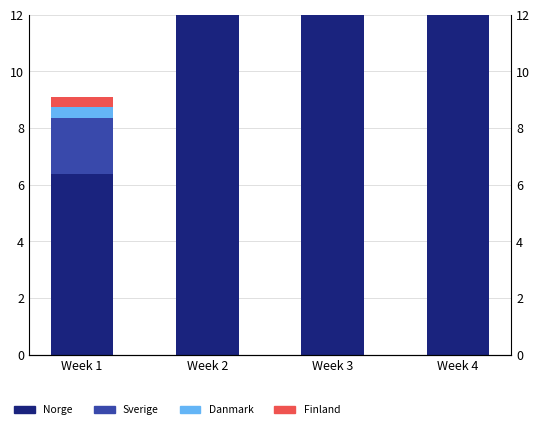

Which category has the highest value in the Norge series?

Week 2